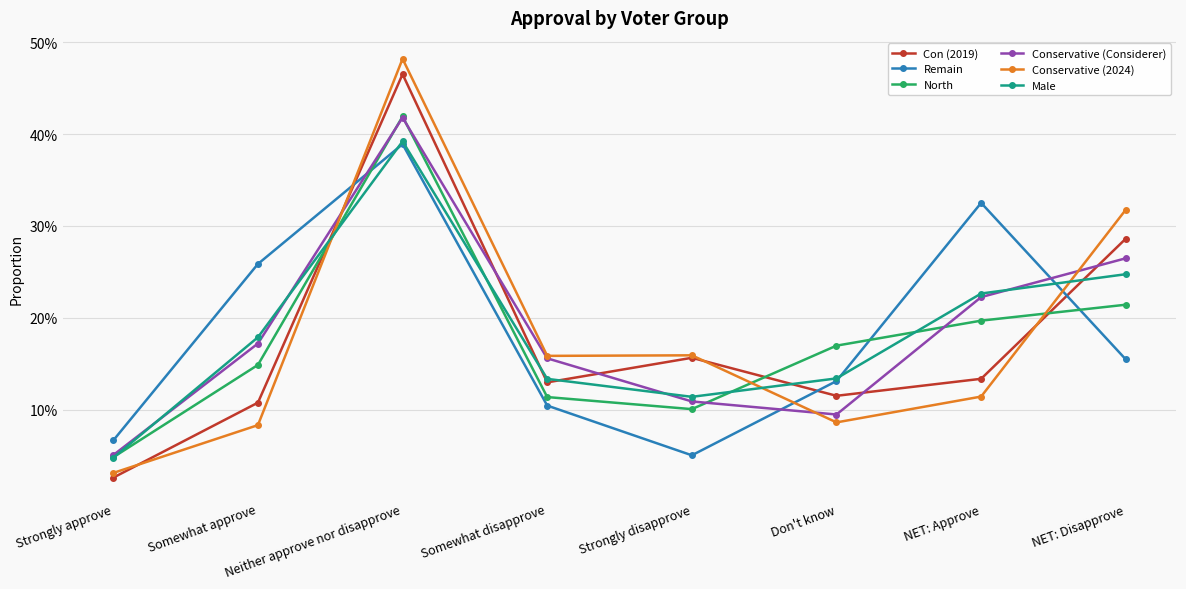

True or false: Male and Remain intersect in this chart.

True